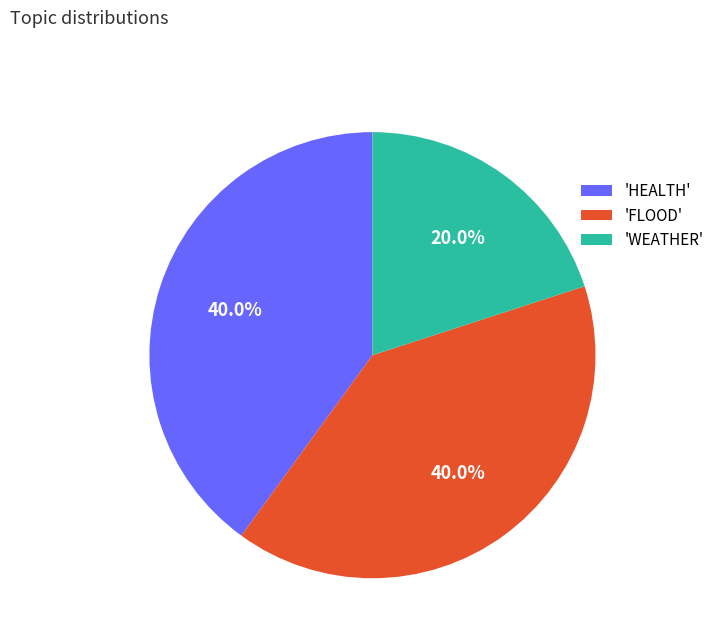

To the nearest percent, what is the average slice percentage?

33%